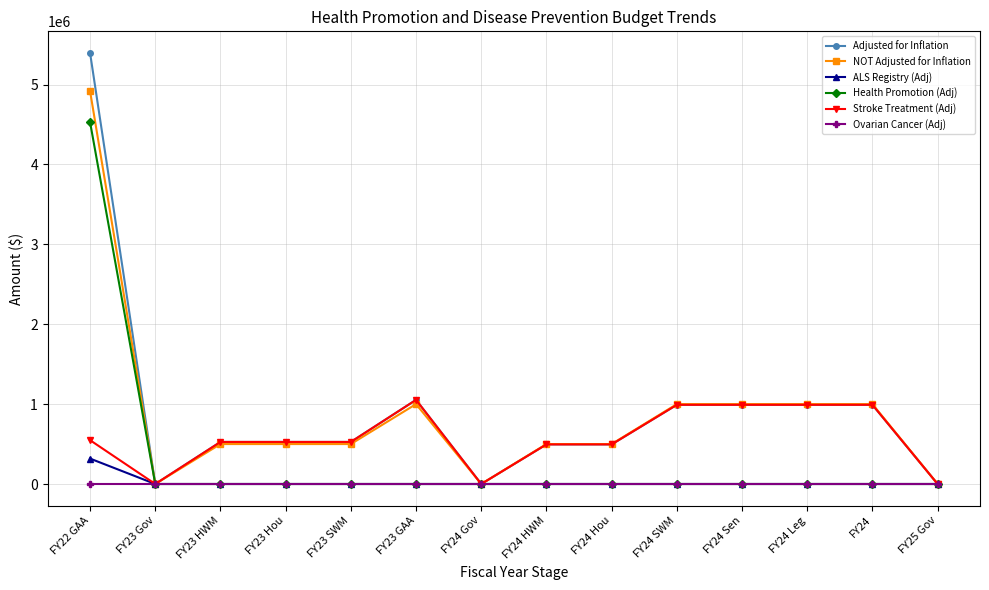

How many values in the Stroke Treatment (Adj) series are below 526595?

5